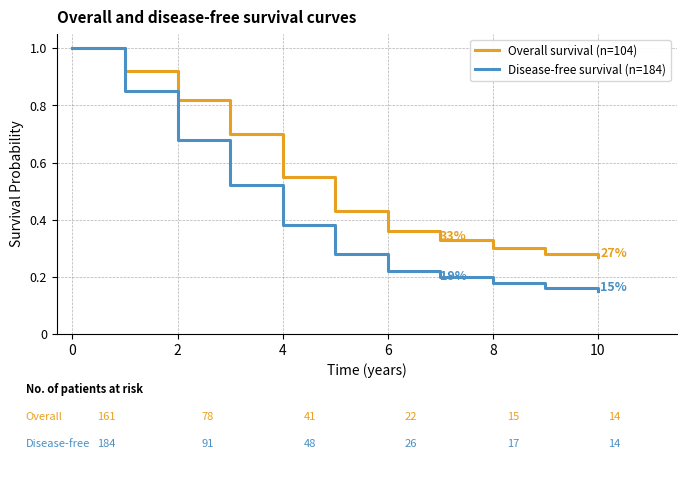

Which series has the largest range (max minus min)?

Disease-free survival (n=184)